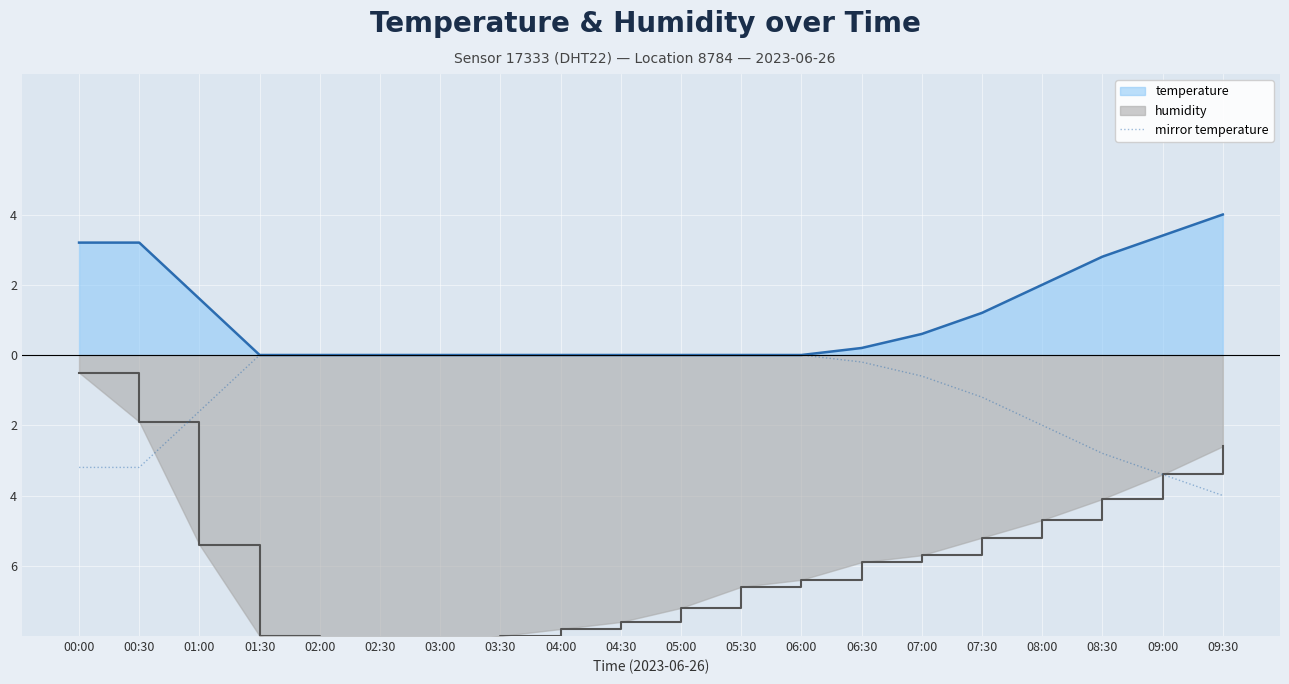

How many negative values are there?

10